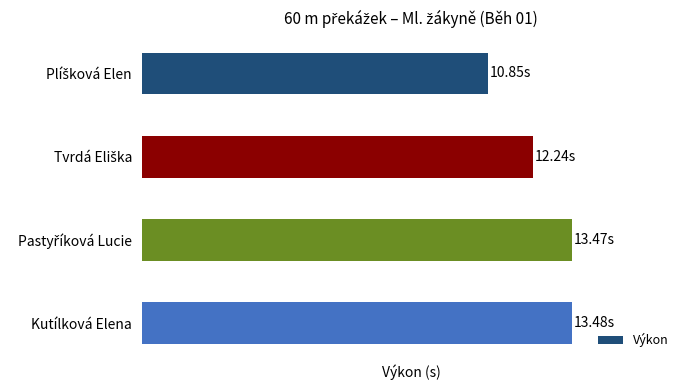

Does the chart contain any negative values?

No